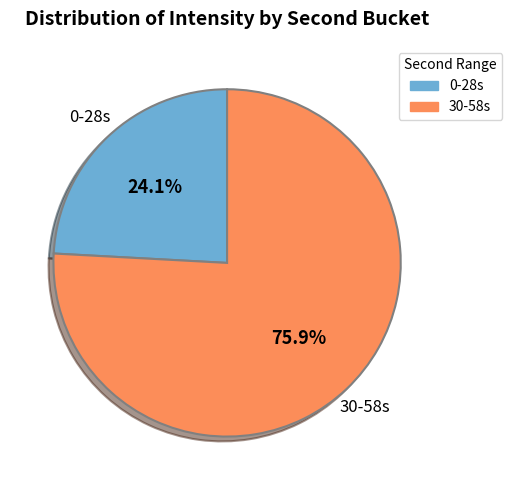

Between 0-28s and 30-58s, which is larger?

30-58s